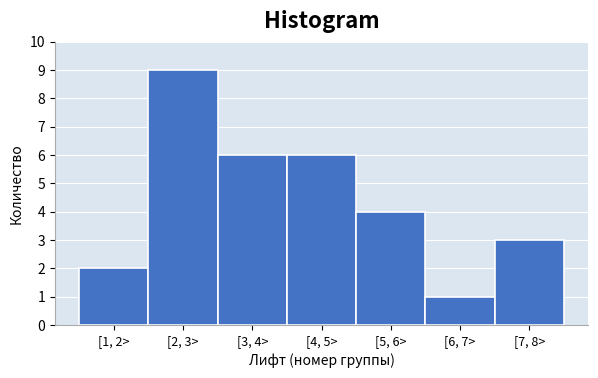

Reading right to left, what are all the values shown in this chart?

[7, 8>=3	[6, 7>=1	[5, 6>=4	[4, 5>=6	[3, 4>=6	[2, 3>=9	[1, 2>=2